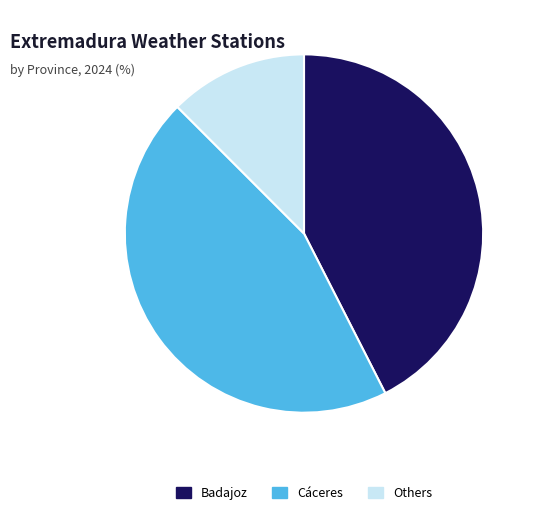

Rank the categories by value from highest to lowest.

Cáceres, Badajoz, Others